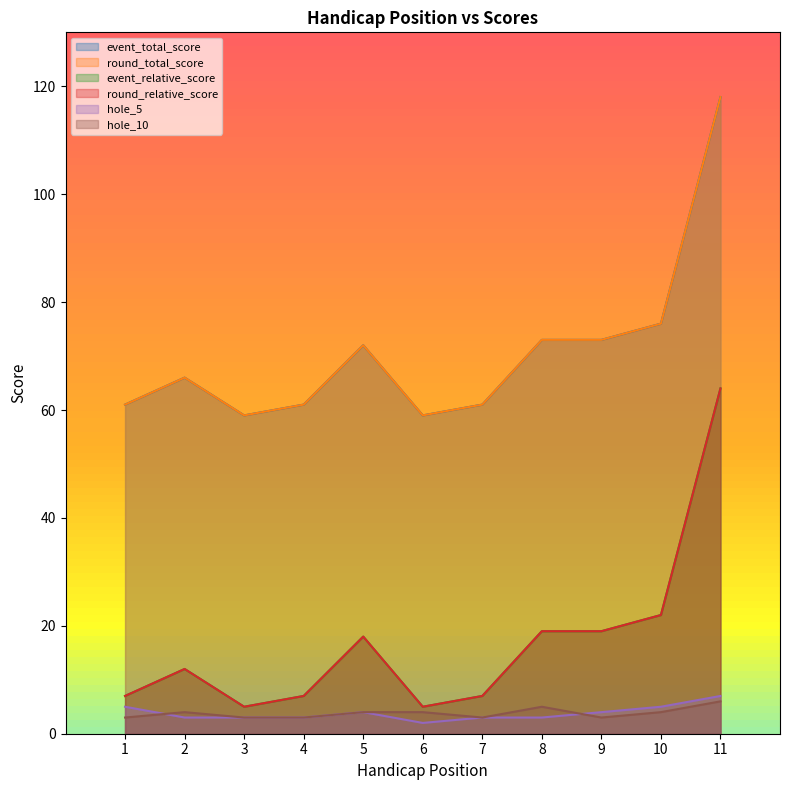

At which category does hole_5 reach its first local valley?

6